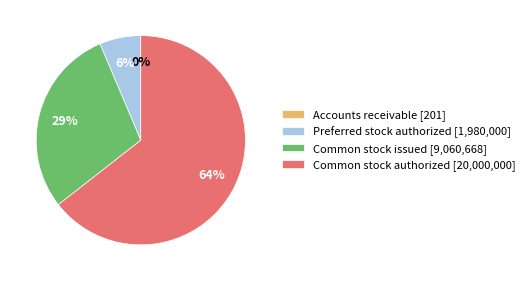

Is it true that Preferred stock authorized [1,980,000] is 19% of the pie?

False